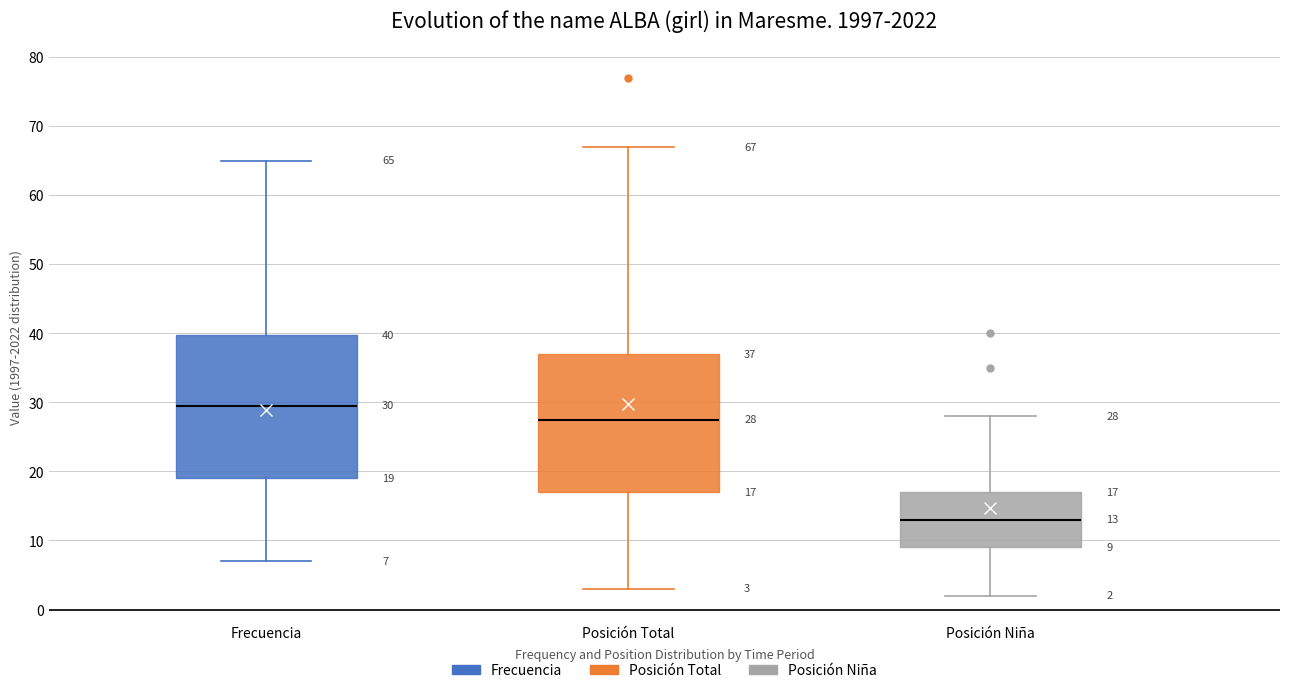

Which box's median line is the highest?

Frecuencia